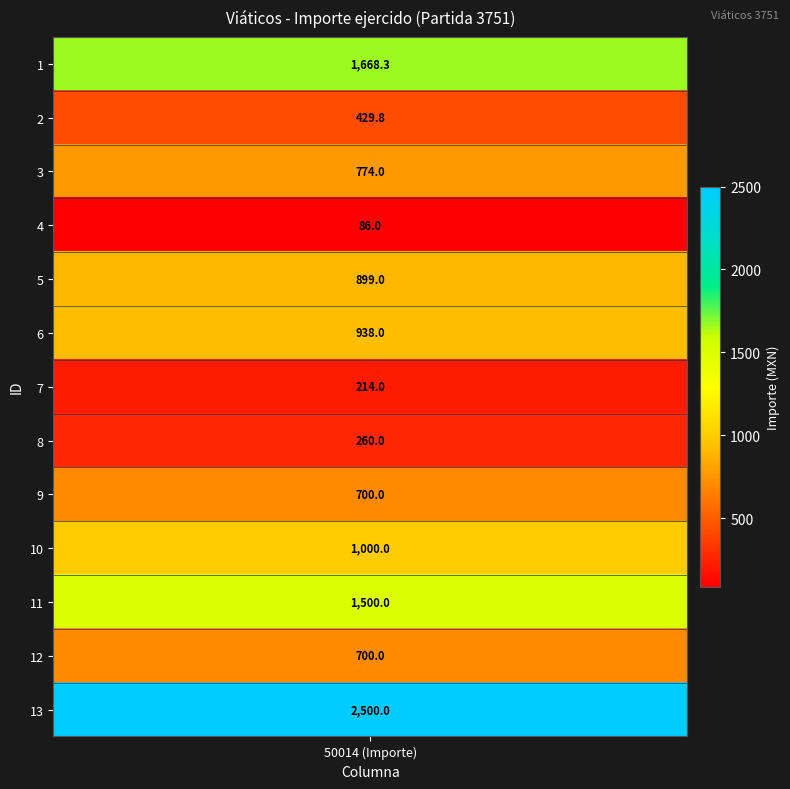

List the labels in order of value, smallest first.

4, 7, 8, 2, 9, 12, 3, 5, 6, 10, 11, 1, 13